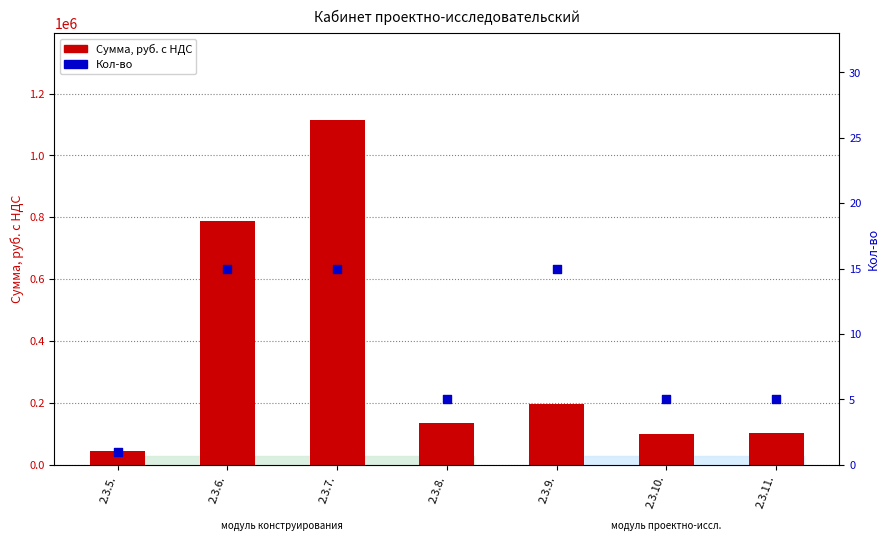

Is the value of Кол-во at 2.3.11. greater than the value of Сумма, руб. с НДС at 2.3.5.?

No